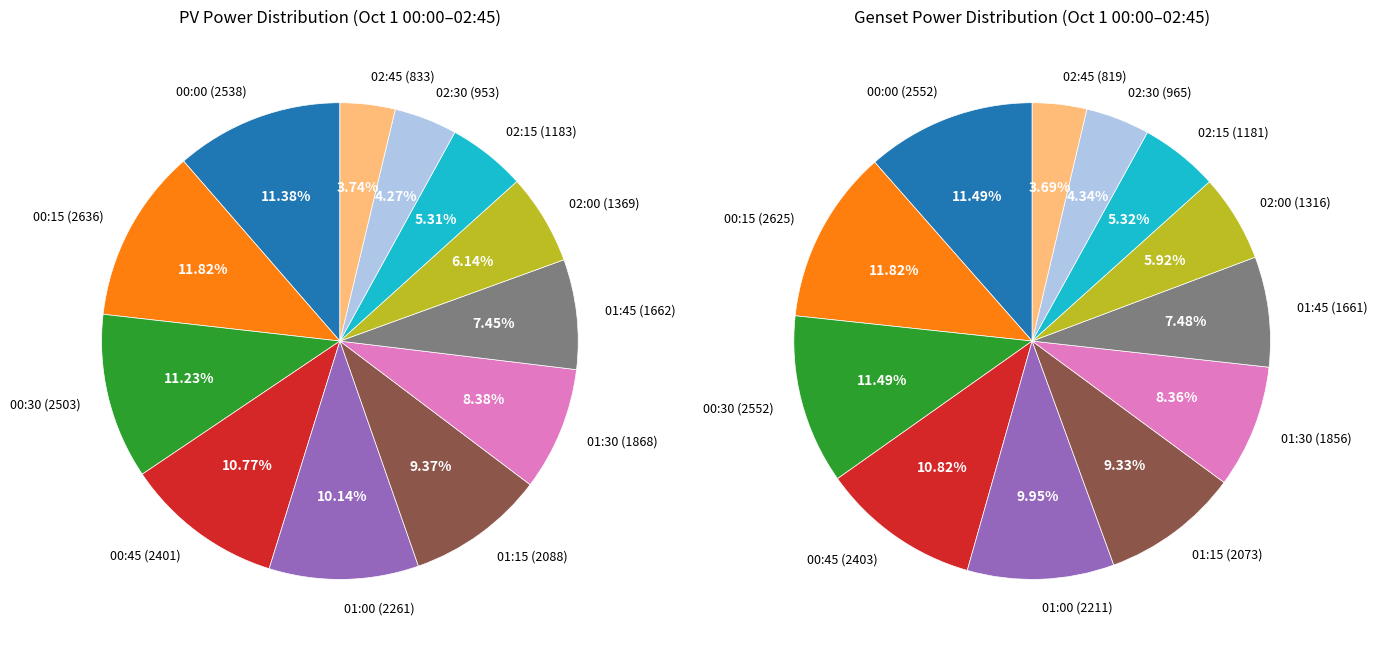

How many slices are in this pie chart?

12